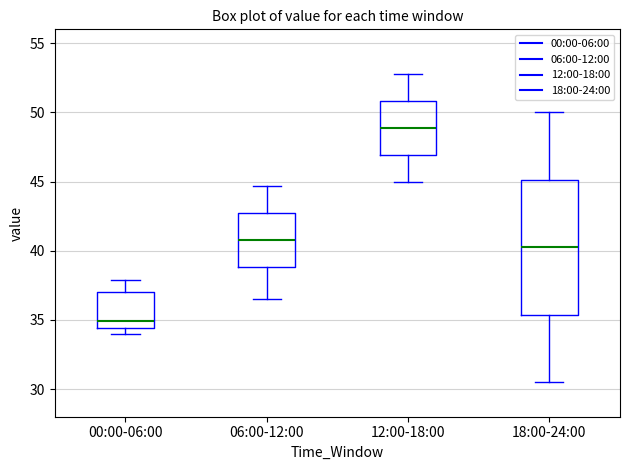

Comparing the boxes themselves (not the whiskers), which one is the tallest?

18:00-24:00